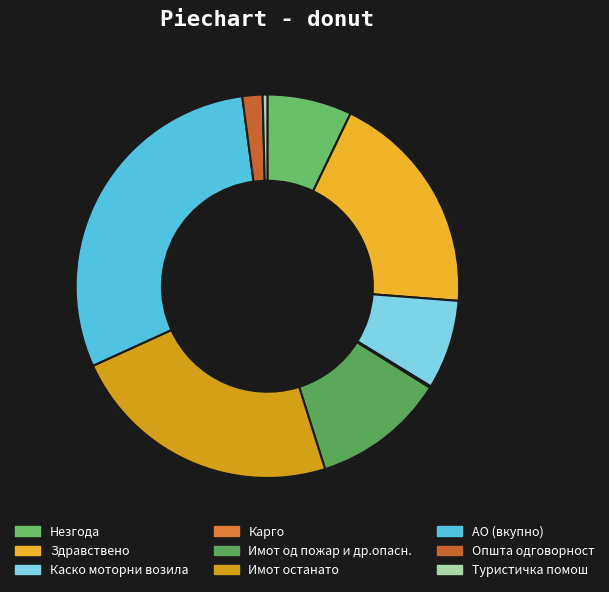

The Туристичка помош slice represents 0% of the pie. True or false?

True